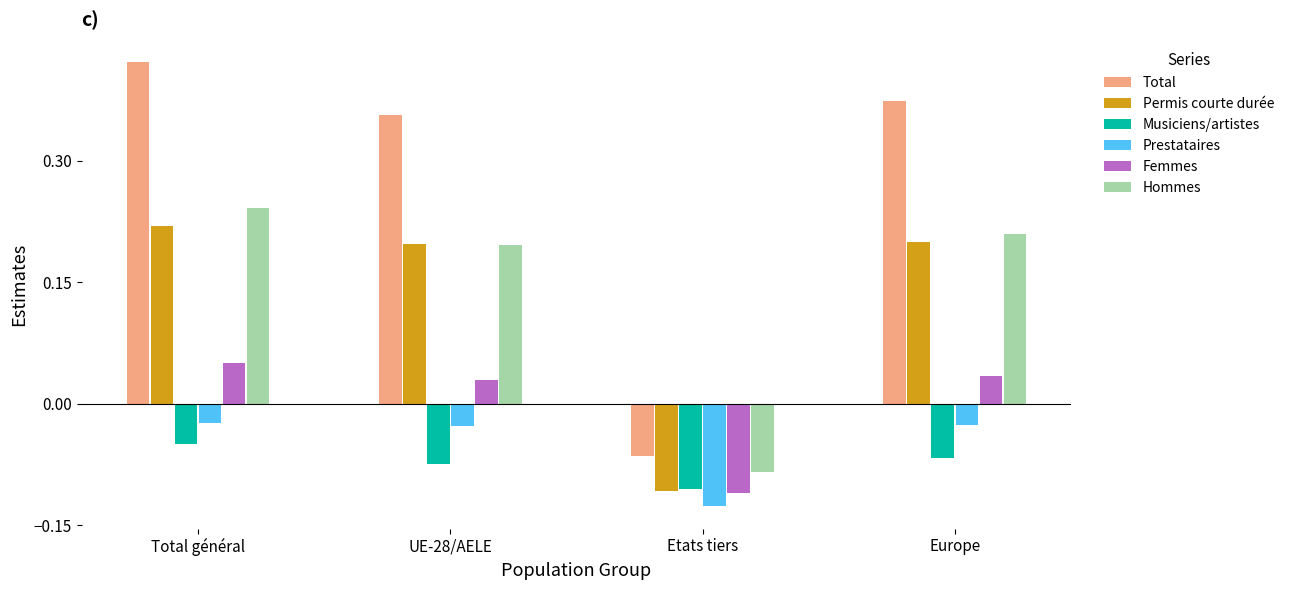

Where does the Permis courte durée series first go above 0?

Total général